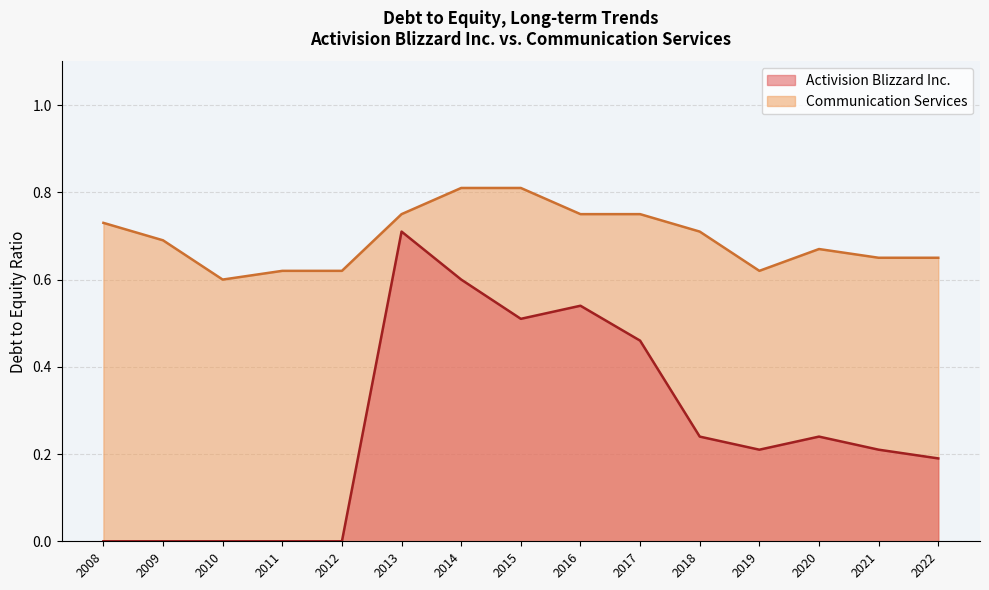

True or false: Communication Services and Activision Blizzard Inc. intersect in this chart.

False